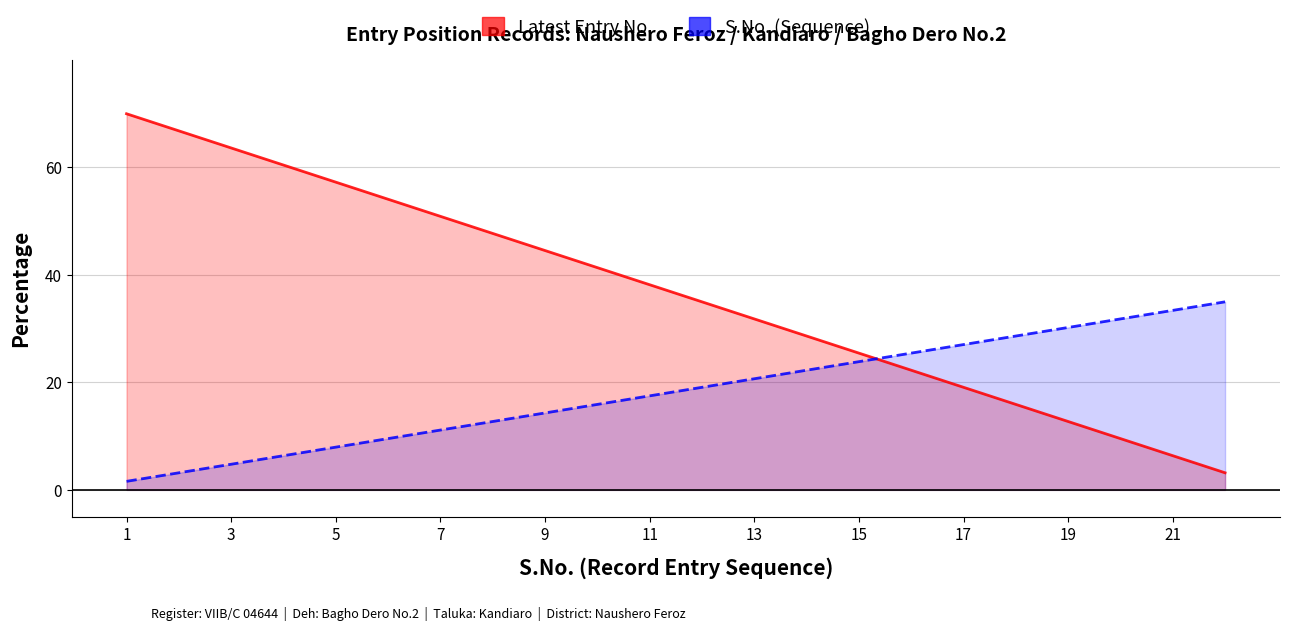

Which series ends up on top after the final intersection of Latest Entry No. and S.No. (Sequence)?

S.No. (Sequence)